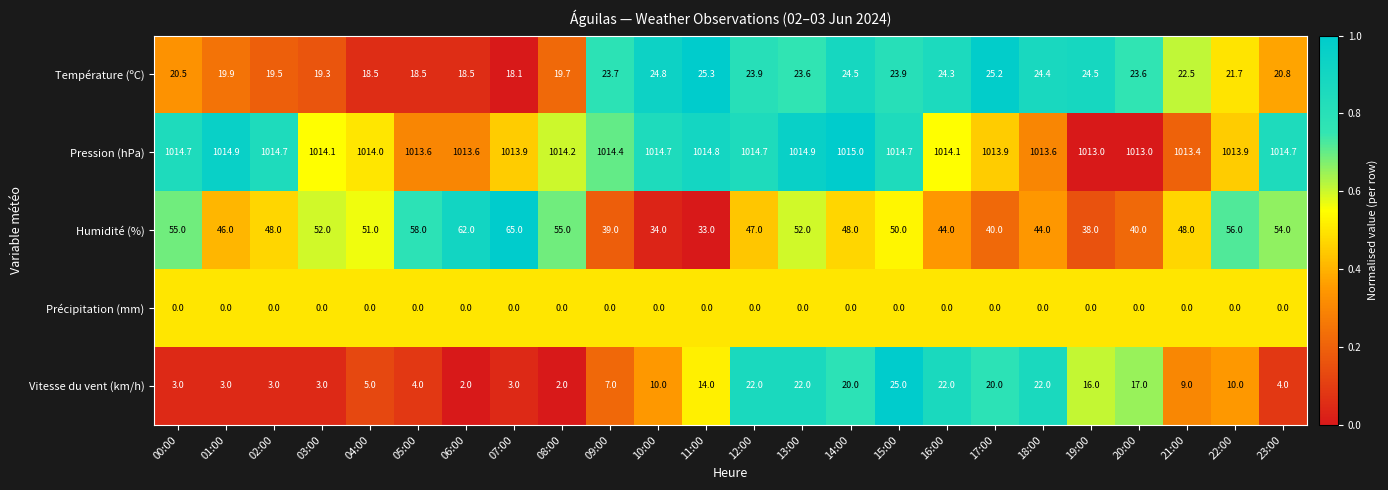

What is the sum of the Pression (hPa) values at 07:00 and 05:00?

2027.5